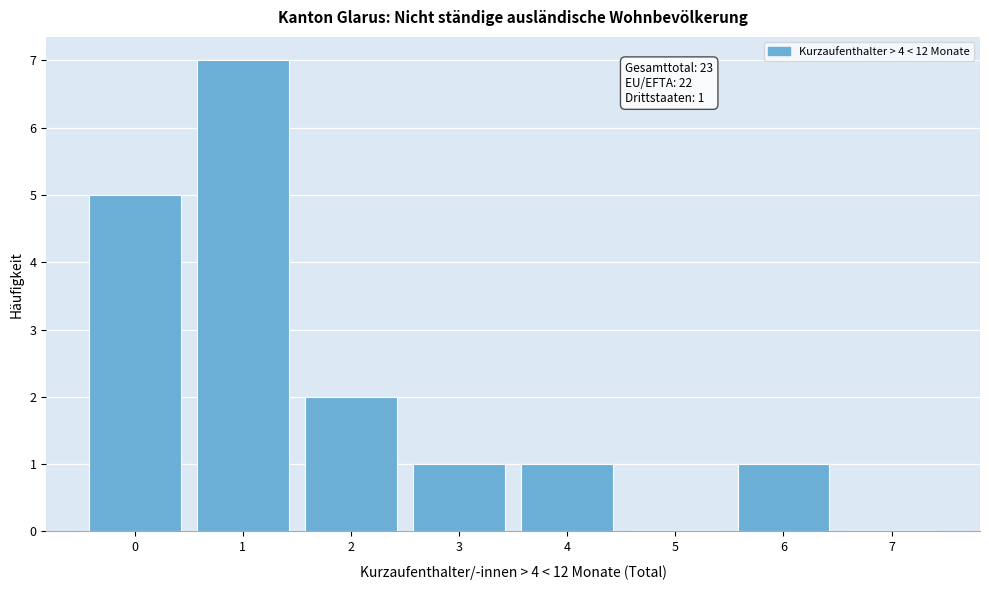

Reading right to left, list all the values displayed in this chart.

7=0	6=1	5=0	4=1	3=1	2=2	1=7	0=5